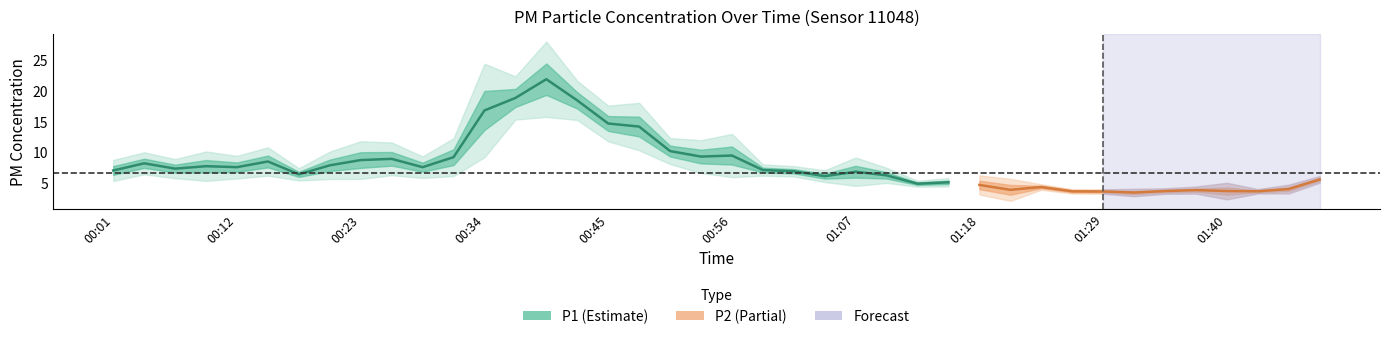

What is the sum of all P1 values?

330.2